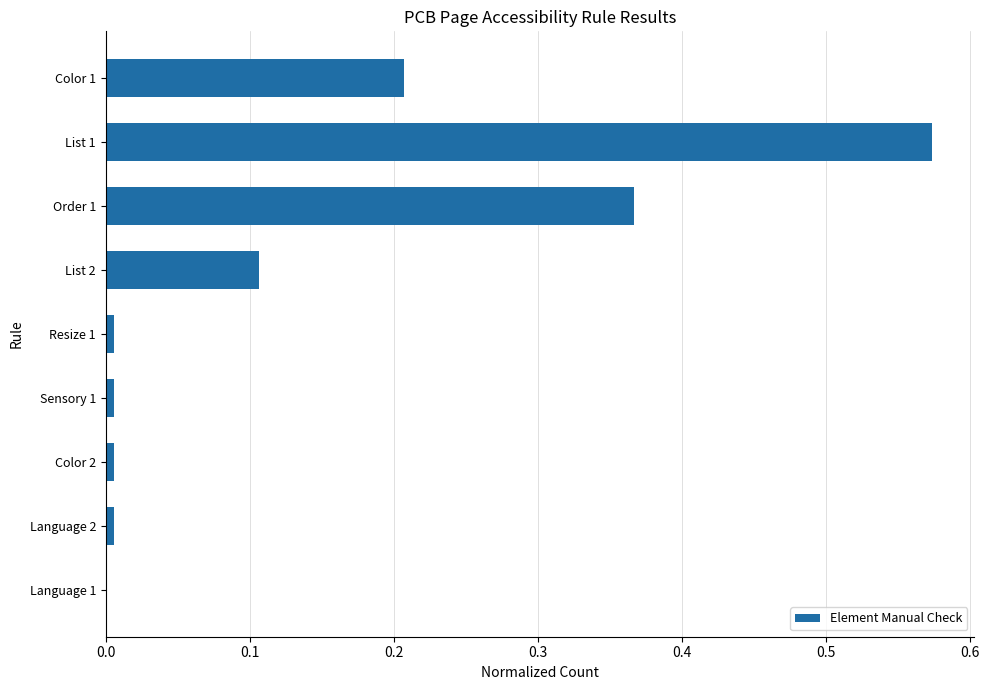

The value at List 2 is 0.0. True or false?

False